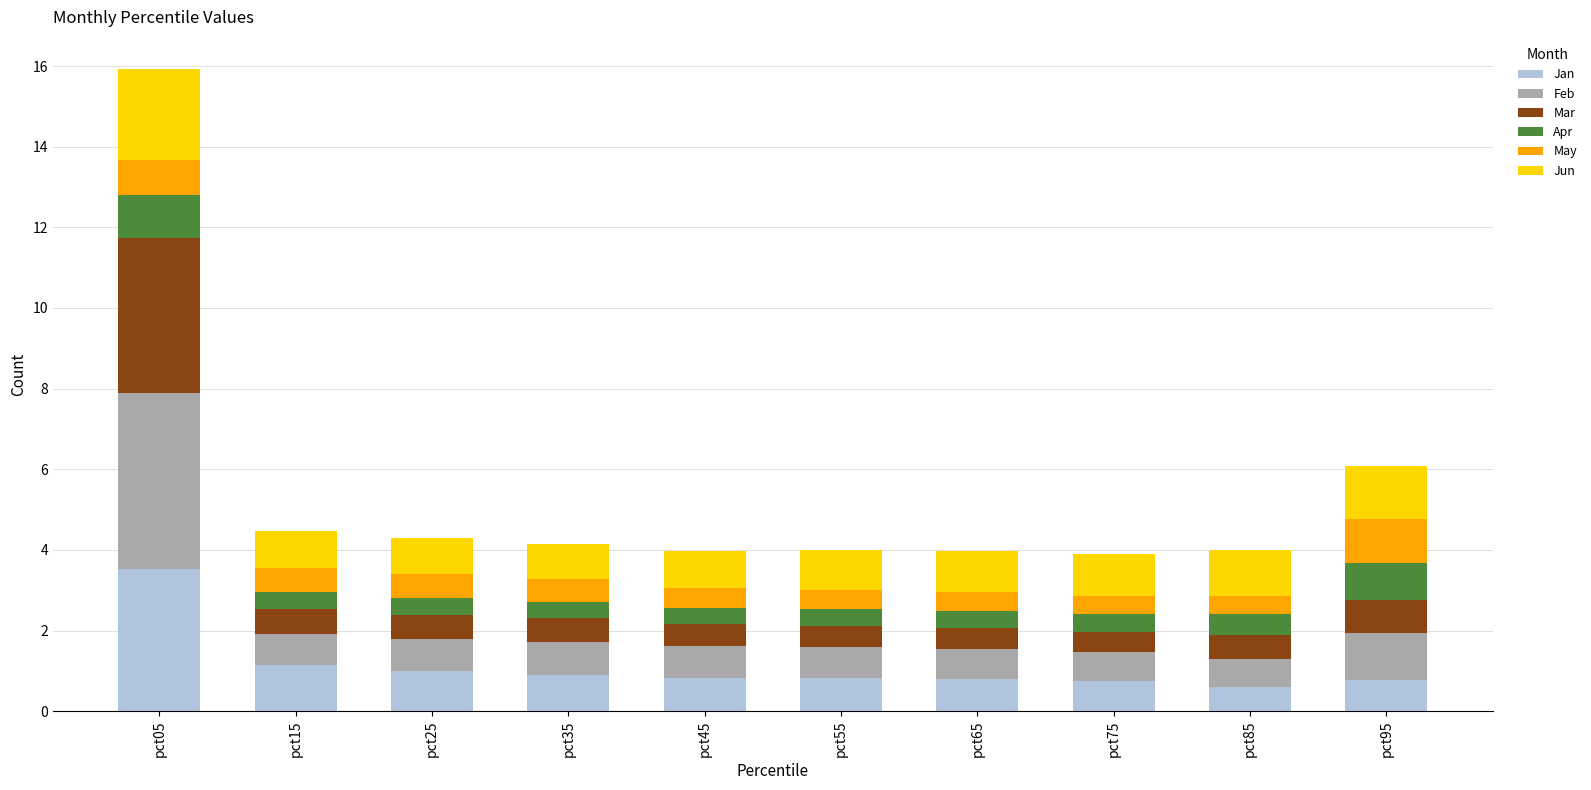

What is the lowest value of the Jan series?

0.6